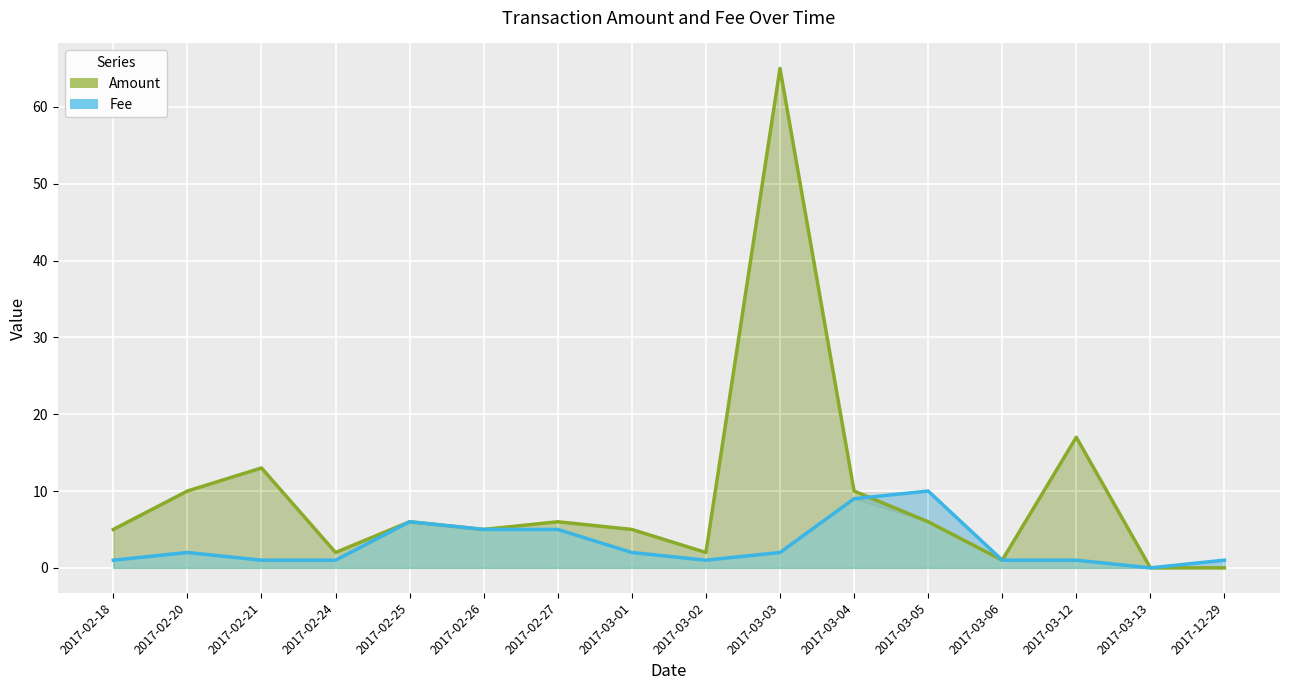

List the labels in order of Amount value, largest first.

2017-03-03, 2017-03-12, 2017-02-21, 2017-02-20, 2017-03-04, 2017-02-25, 2017-02-27, 2017-03-05, 2017-02-18, 2017-02-26, 2017-03-01, 2017-02-24, 2017-03-02, 2017-03-06, 2017-12-29, 2017-03-13